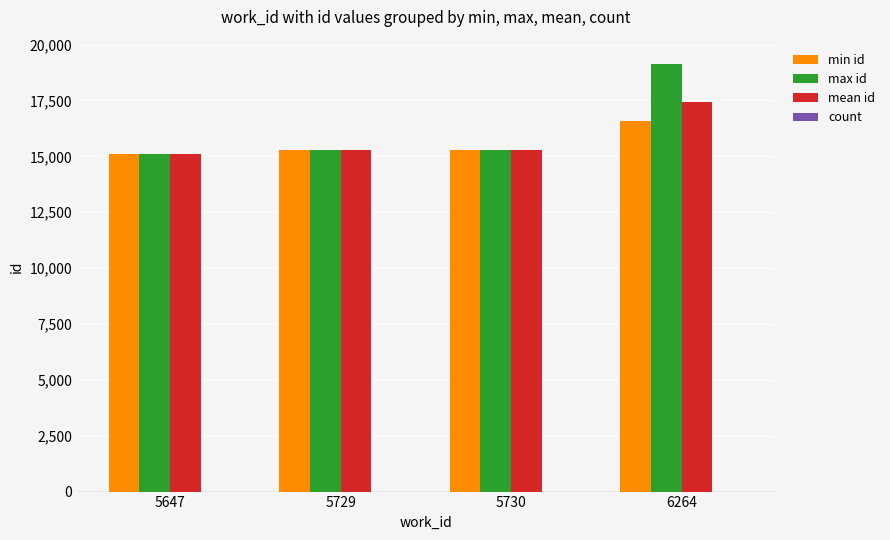

At which category is the sum across all series the highest?

6264